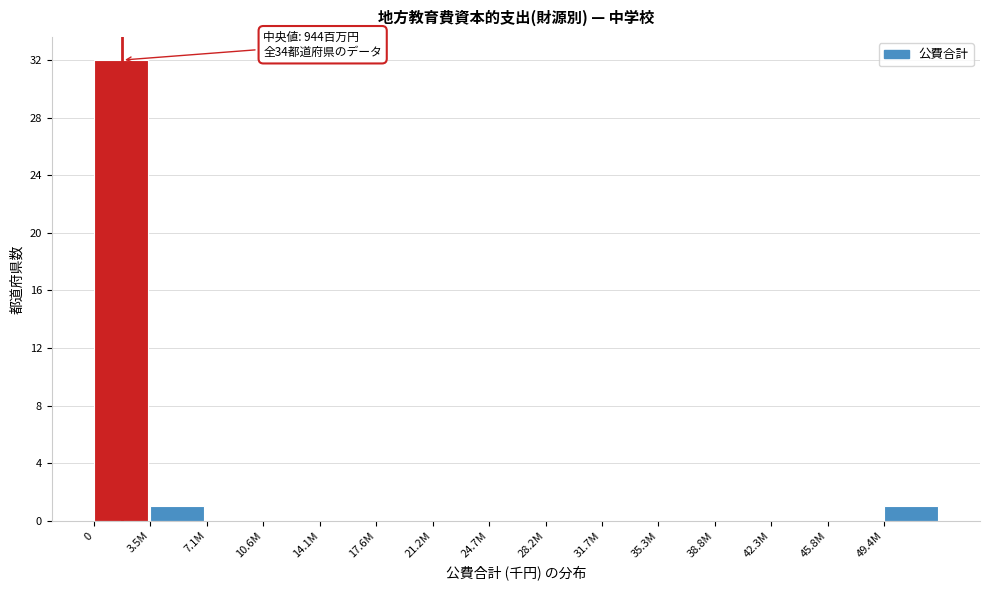

Reading left to right, transcribe all the data shown in this chart.

0=32	3.5M=1	7.1M=0	10.6M=0	14.1M=0	17.6M=0	21.2M=0	24.7M=0	28.2M=0	31.7M=0	35.3M=0	38.8M=0	42.3M=0	45.8M=0	49.4M=1